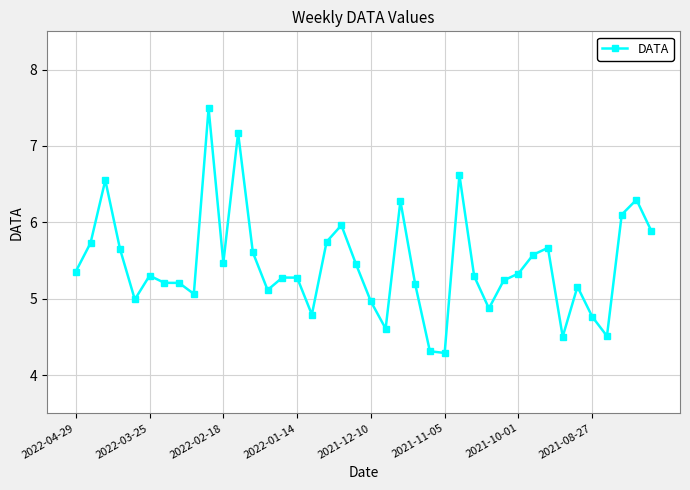

What is the maximum value shown in the chart?

7.5